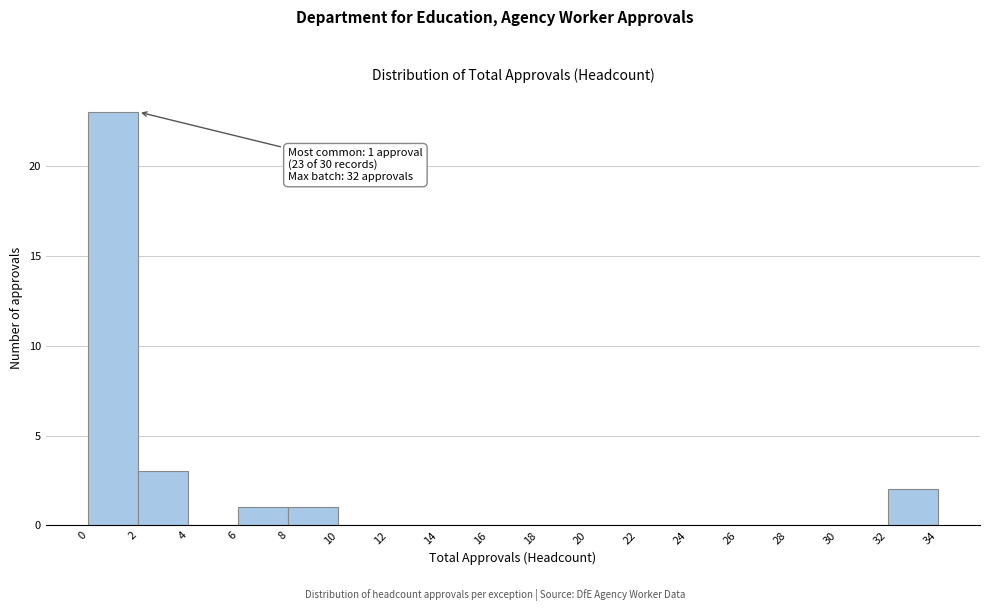

Over which range of the x-axis is the bar tallest?

0 to 2